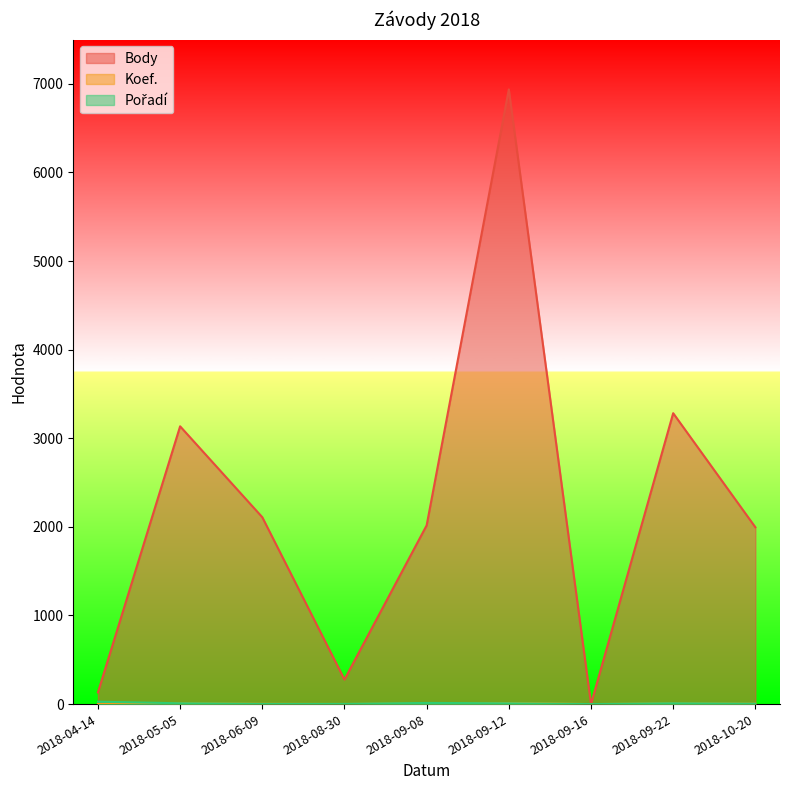

What is the average value of the Pořadí series?

8